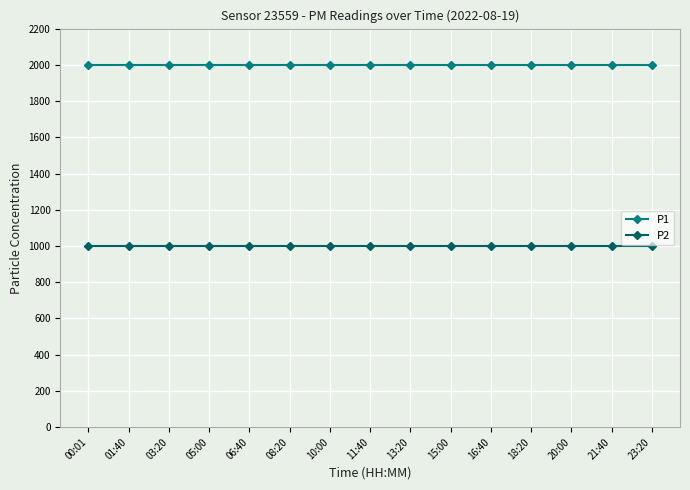

Rank the series by their maximum value, from lowest to highest.

P2, P1